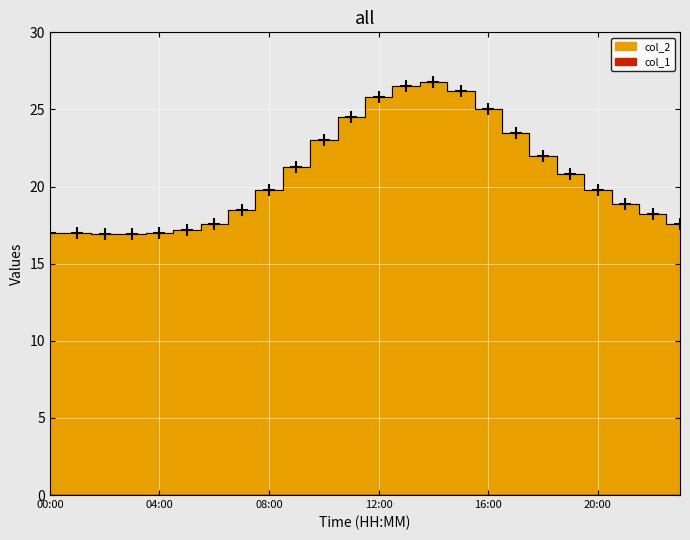

What is the maximum value shown in the chart?

26.8